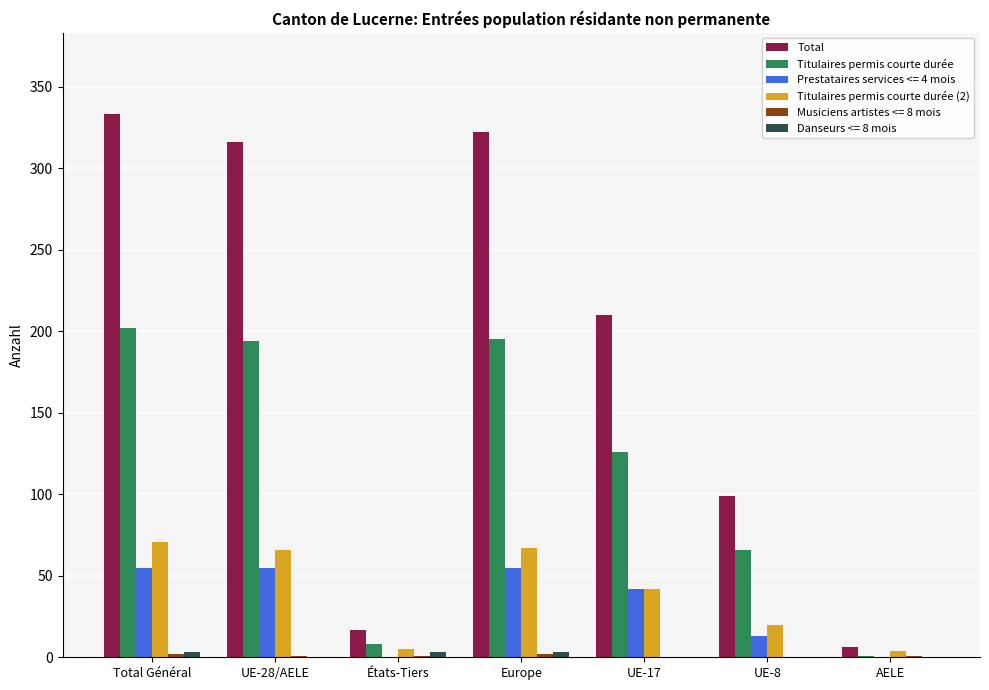

The value of Total at UE-8 is 155. True or false?

False